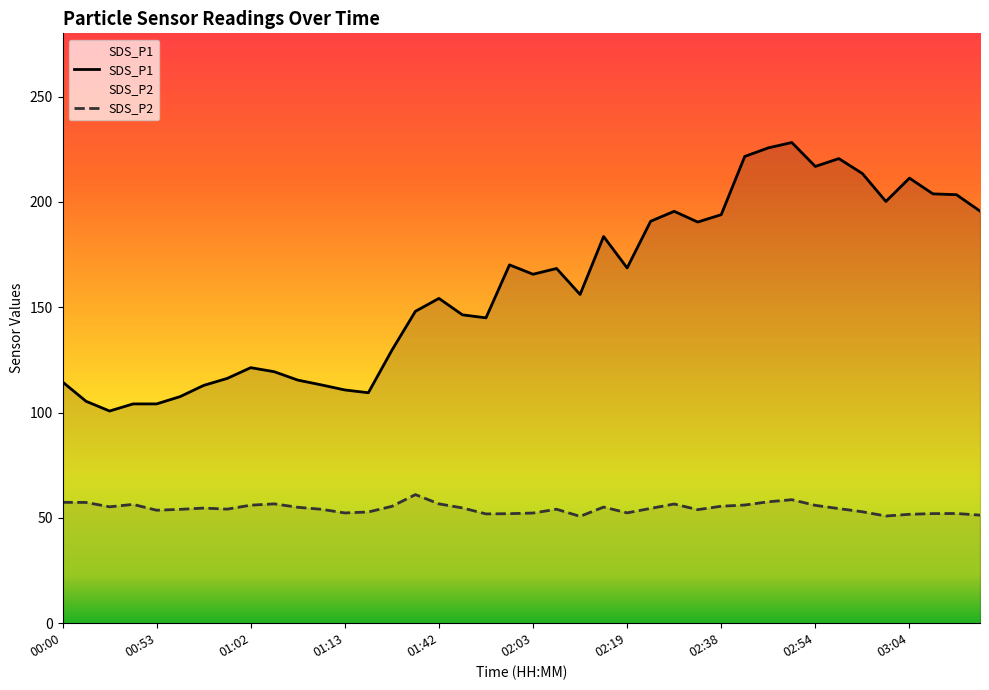

Is it true that SDS_P1 equals 129.6 at 01:18?

True